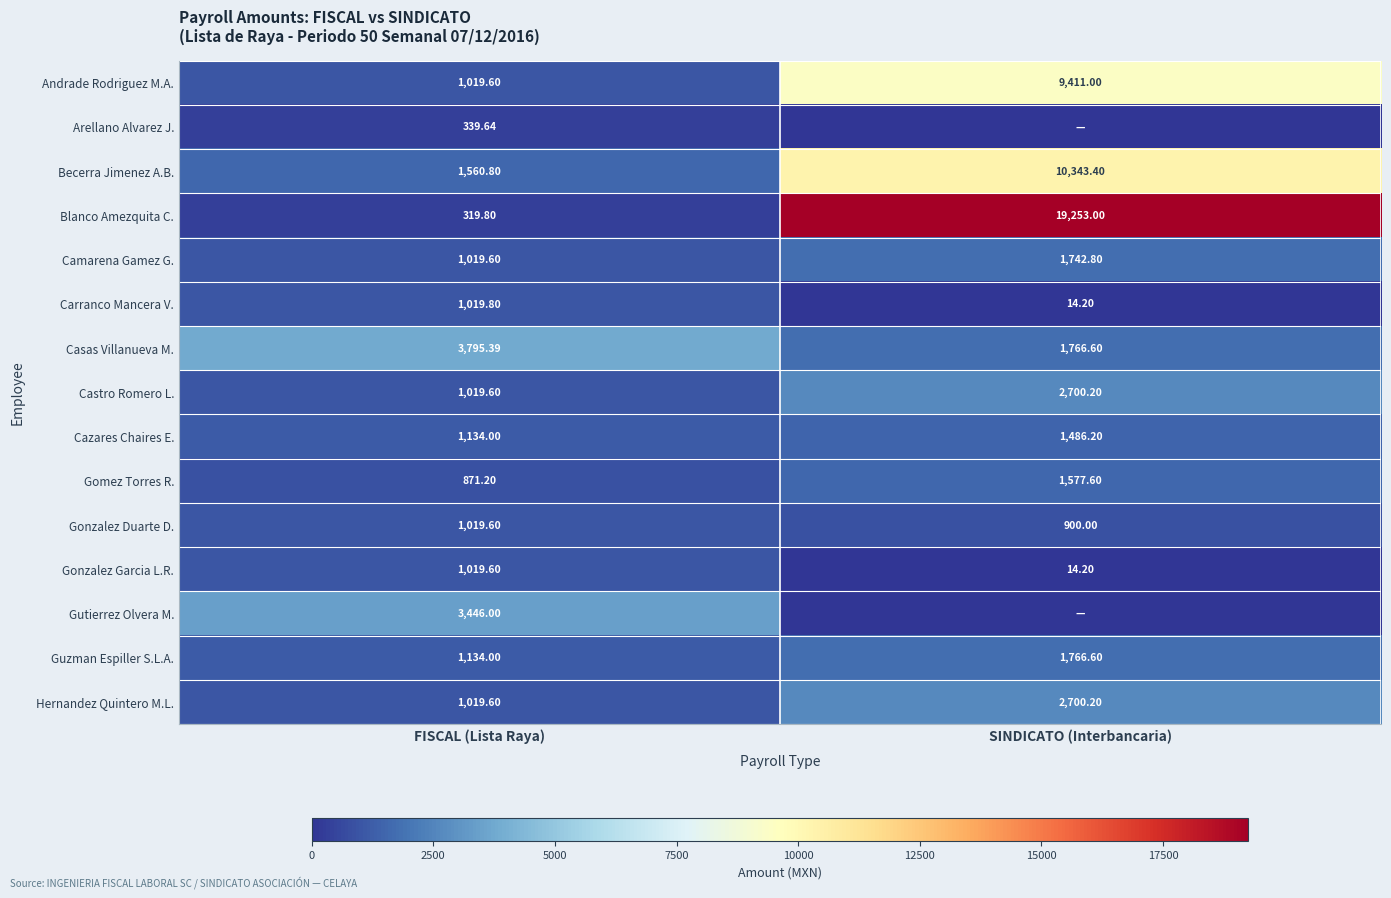

Is the value of Gutierrez Olvera M. at FISCAL (Lista Raya) greater than the value of Hernandez Quintero M.L. at FISCAL (Lista Raya)?

Yes